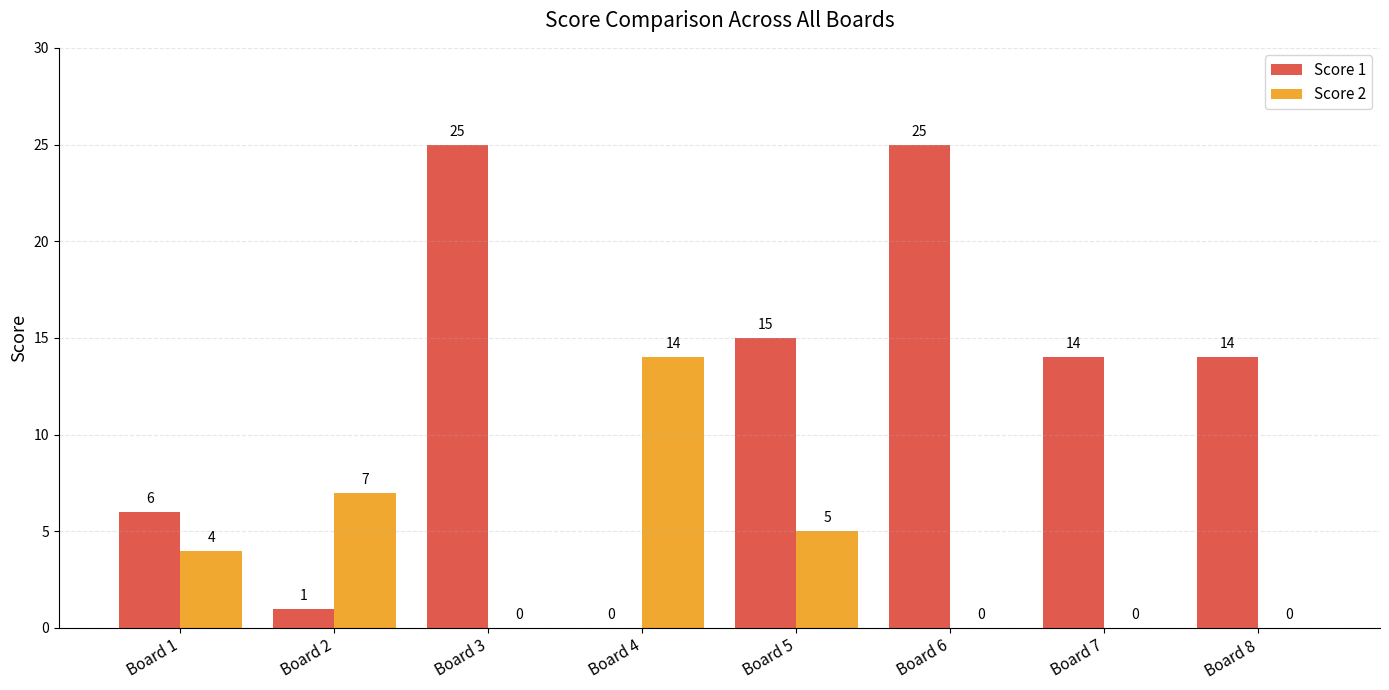

Read the Score 1 value at Board 6.

25